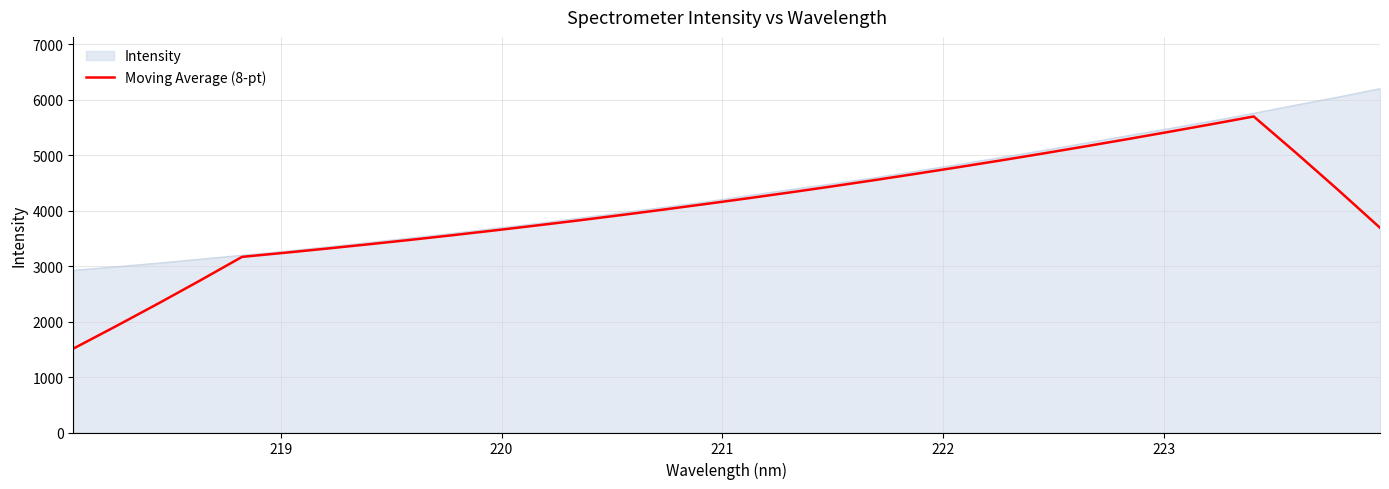

What is the minimum value shown in the chart?

1511.5